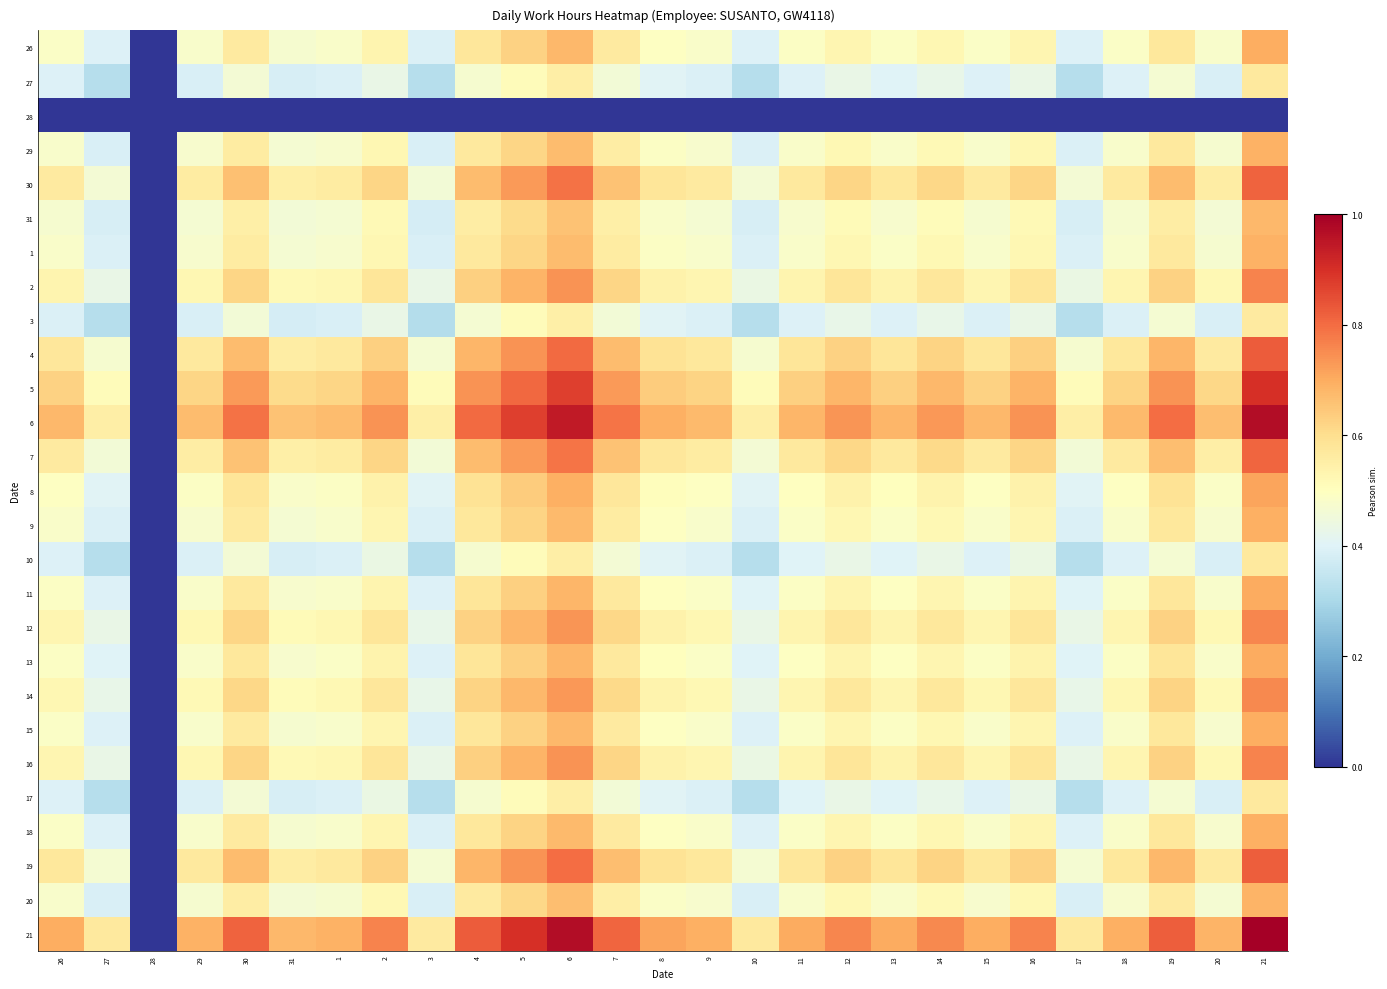

At how many categories does at least one series exceed 0?

26